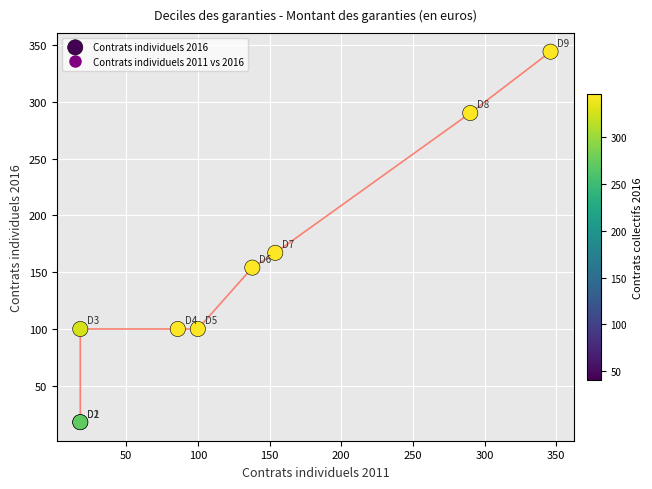

What Y value in the scatter plot is closest to 181?

167